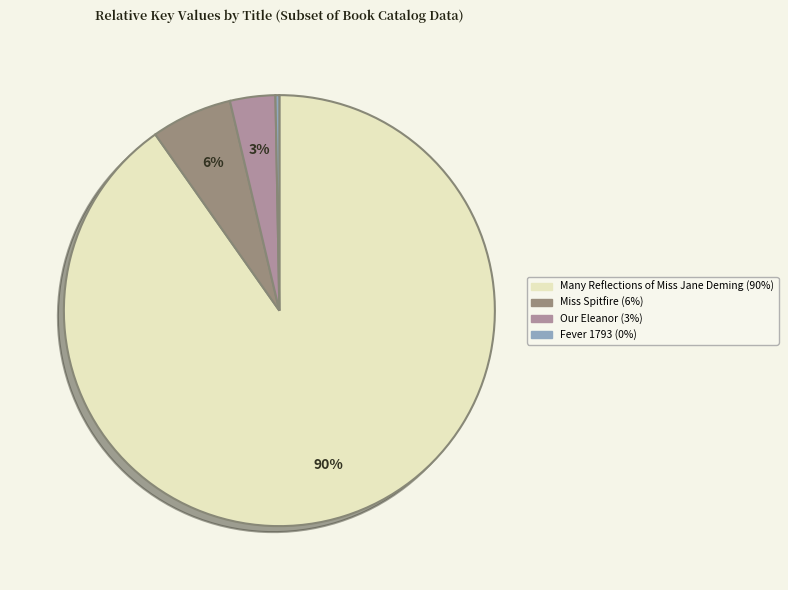

Is the sum of Our Eleanor and Many Reflections of Miss Jane Deming greater than half?

Yes